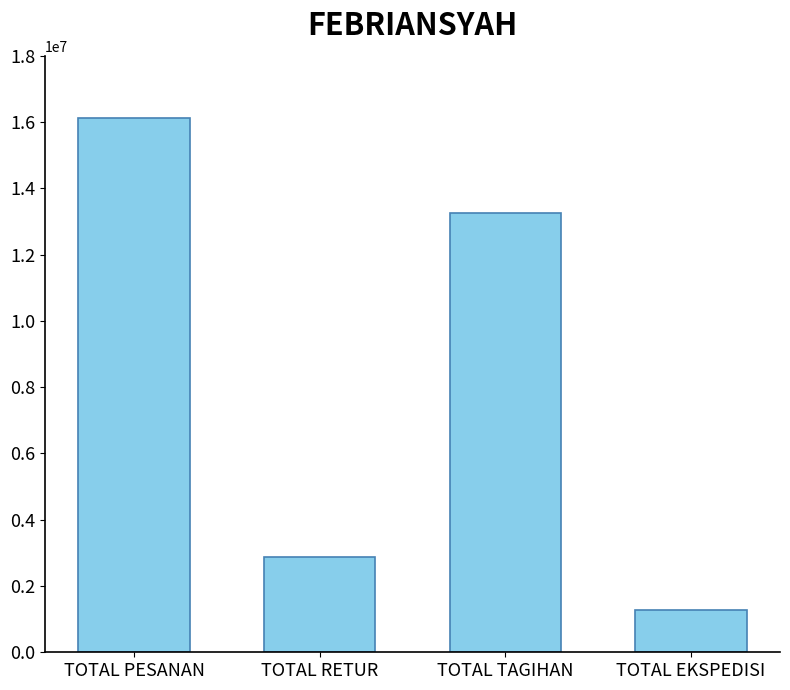

List the labels in order of value, smallest first.

TOTAL EKSPEDISI, TOTAL RETUR, TOTAL TAGIHAN, TOTAL PESANAN